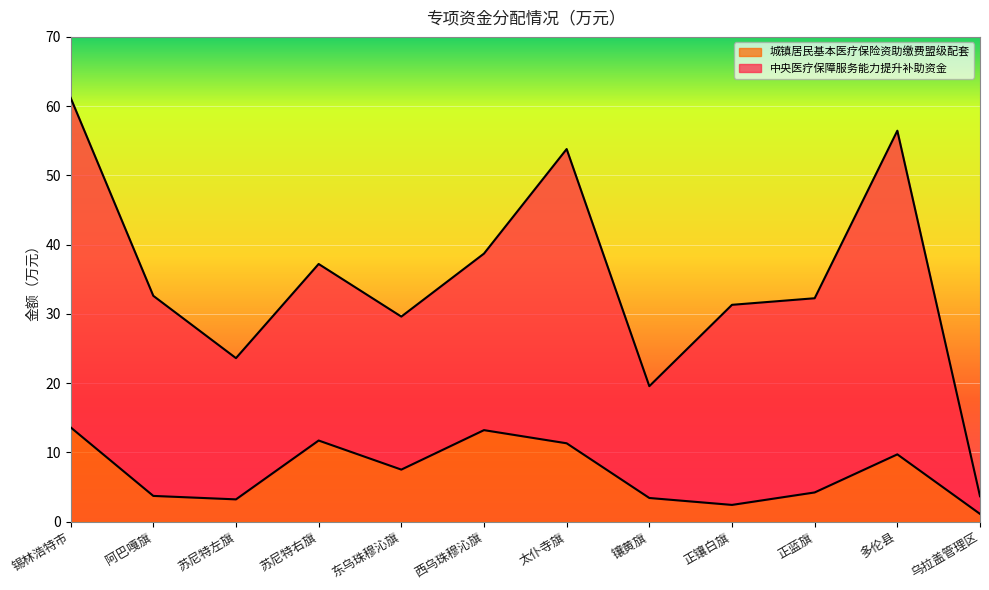

Rank the categories by value from highest to lowest.

锡林浩特市, 西乌珠穆沁旗, 苏尼特右旗, 太仆寺旗, 多伦县, 东乌珠穆沁旗, 正蓝旗, 阿巴嘎旗, 镶黄旗, 苏尼特左旗, 正镶白旗, 乌拉盖管理区